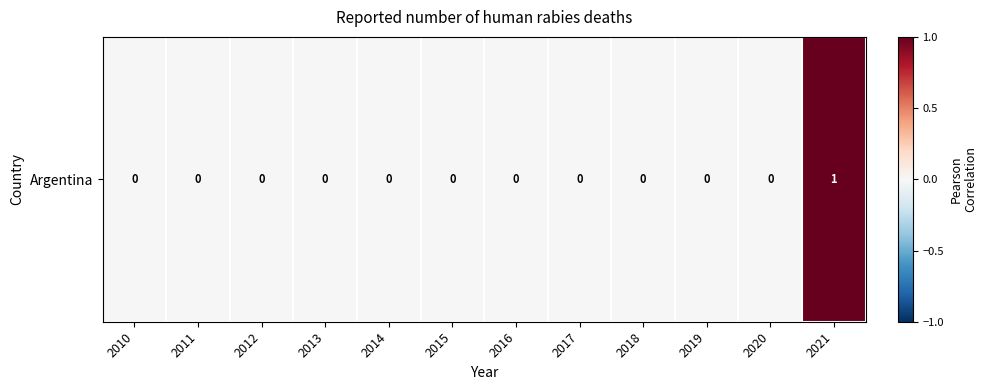

Reading right to left, transcribe all the data shown in this chart.

1	0	0	0	0	0	0	0	0	0	0	0